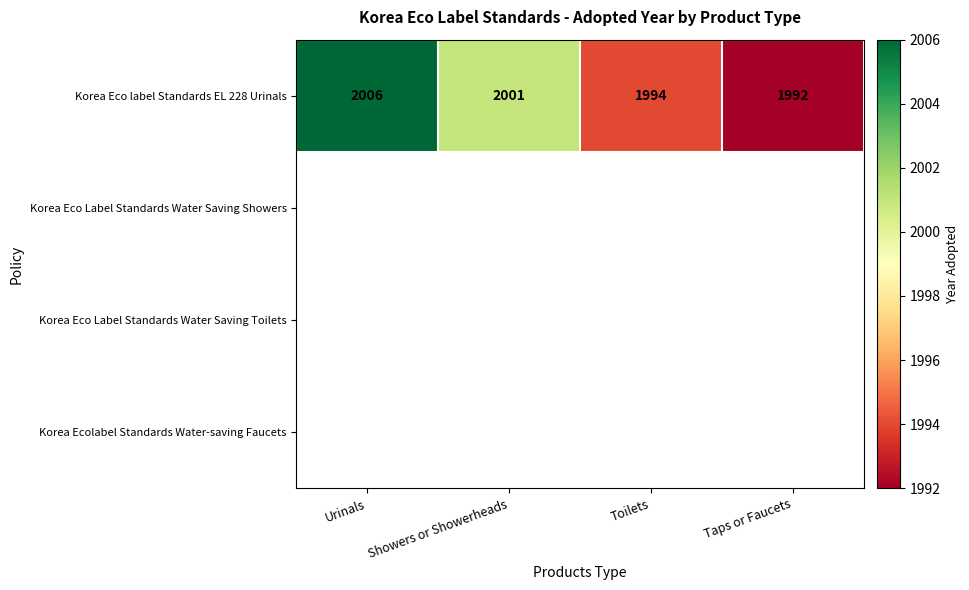

What is the minimum value for Korea Eco label Standards EL 228 Urinals?

1992